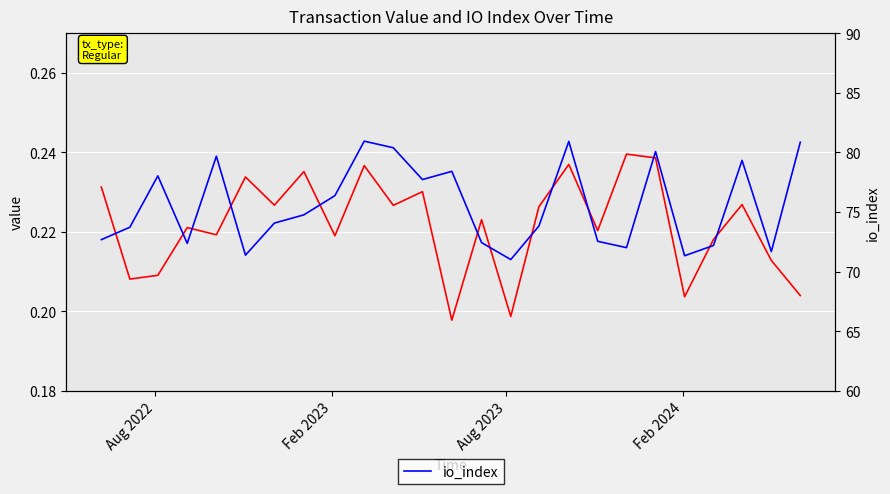

True or false: value and io_index cross at least once.

False